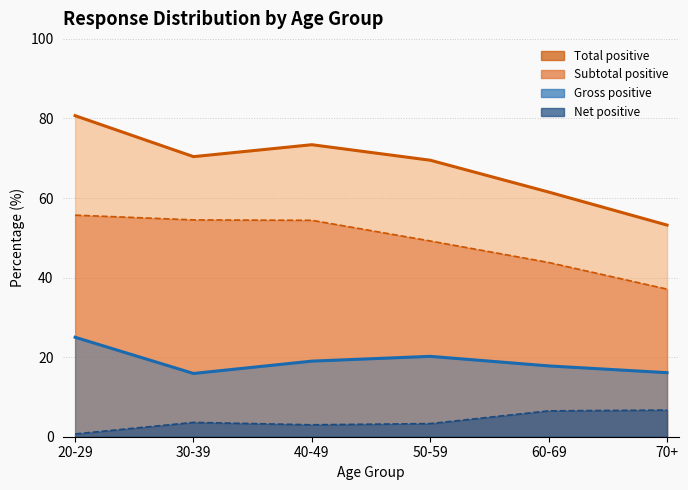

What is the difference between the Gross positive values at 30-39 and 60-69?

1.9